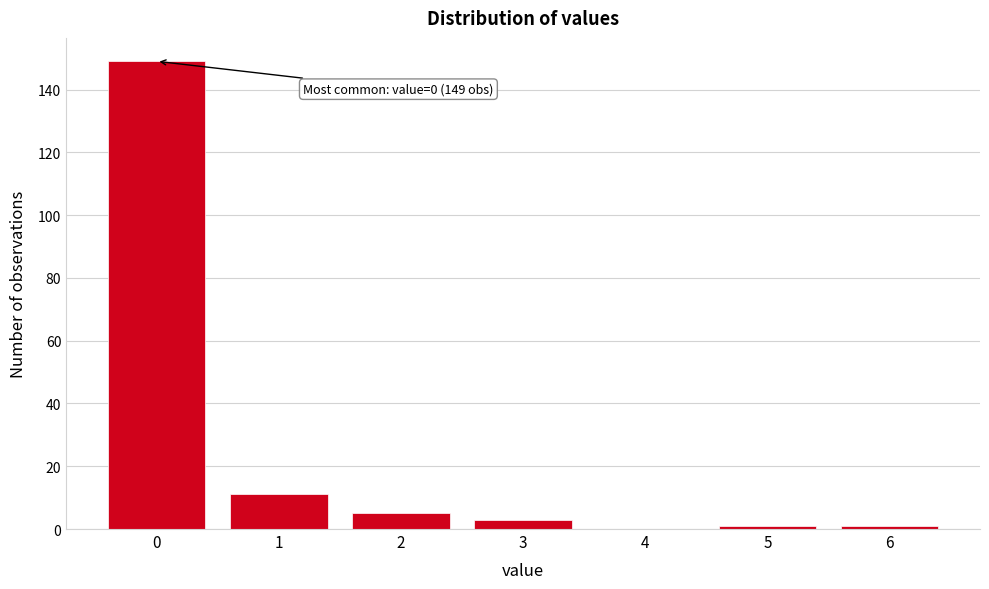

Reading left to right, extract all data points from this chart.

0=149	1=11	2=5	3=3	4=0	5=1	6=1